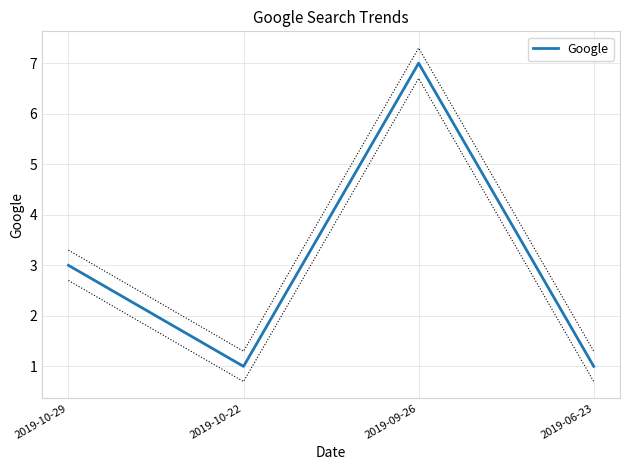

The chart shows a value of 2 at 2019-06-23. True or false?

False